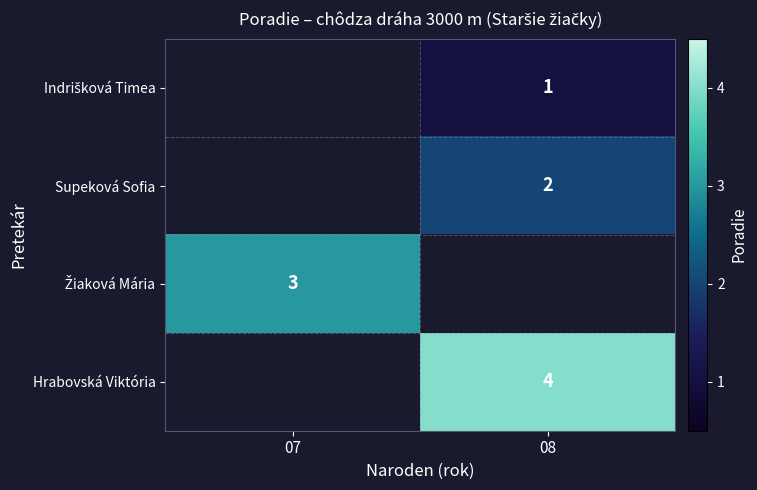

Is the value of Hrabovská Viktória at 08 greater than the value of Supeková Sofia at 08?

Yes